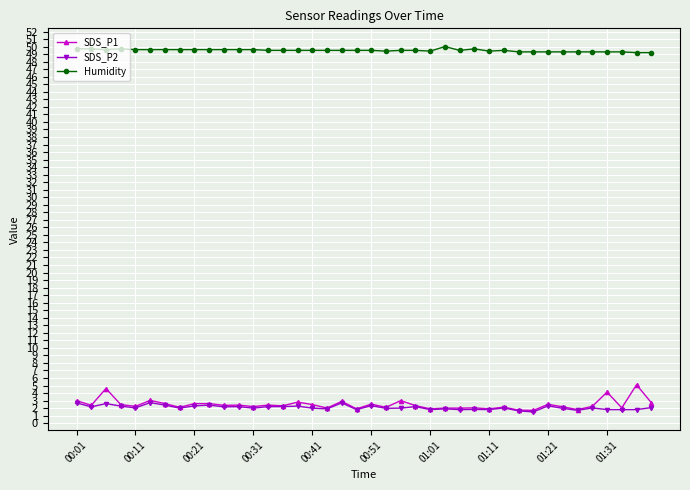

True or false: SDS_P1 has more than 0 interior local peaks.

True